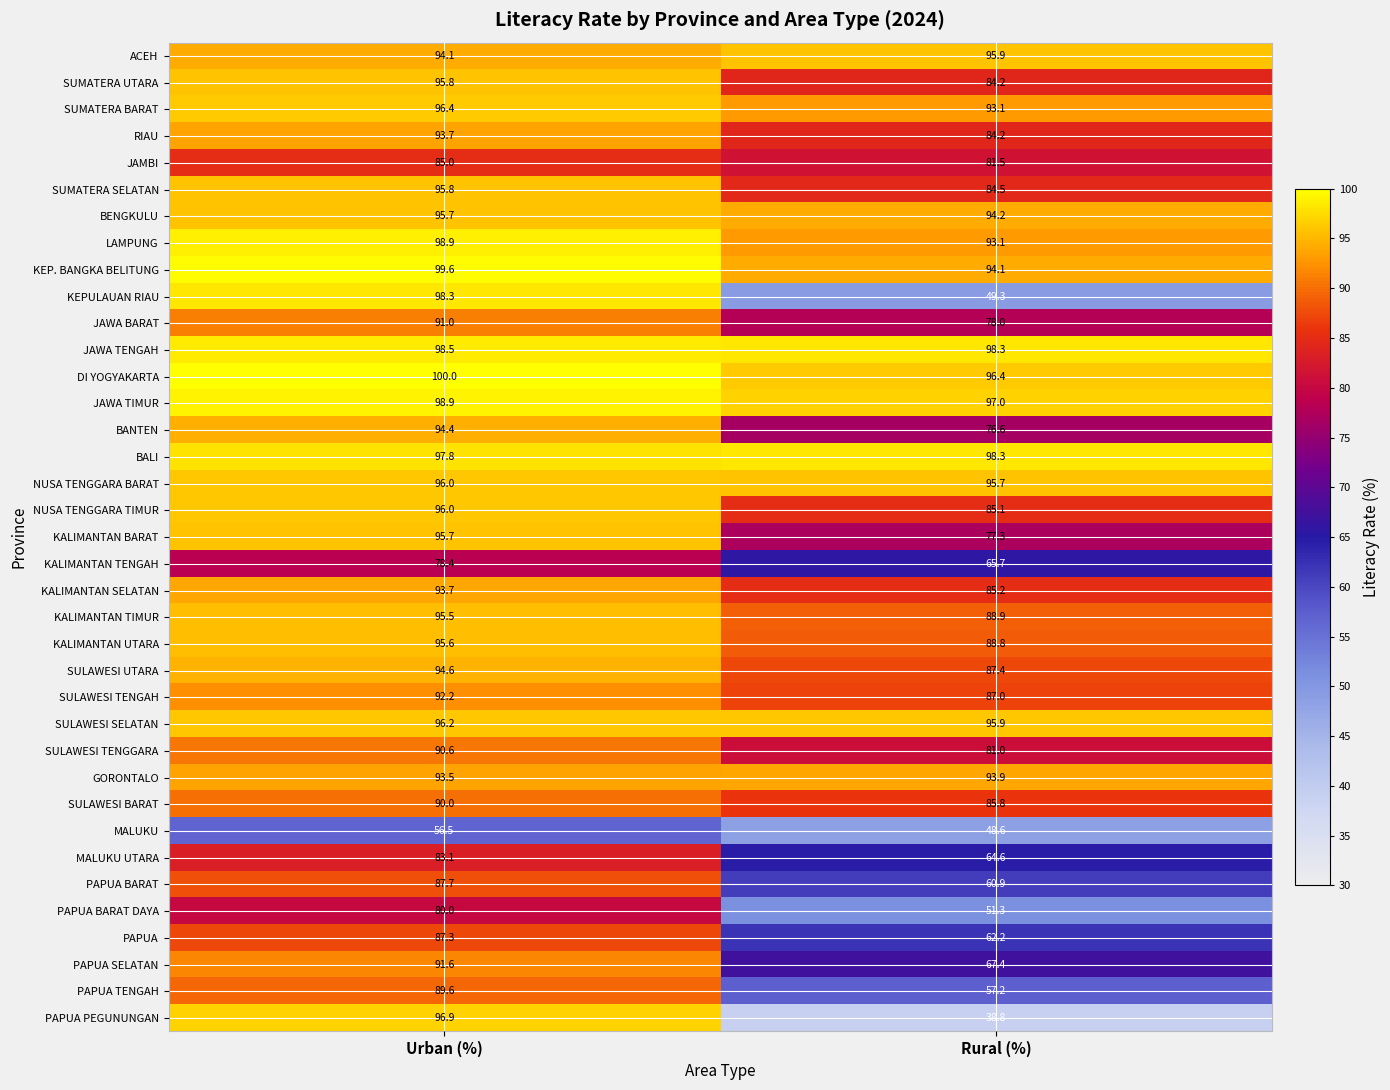

At which label is GORONTALO closest to 93?

Urban (%)